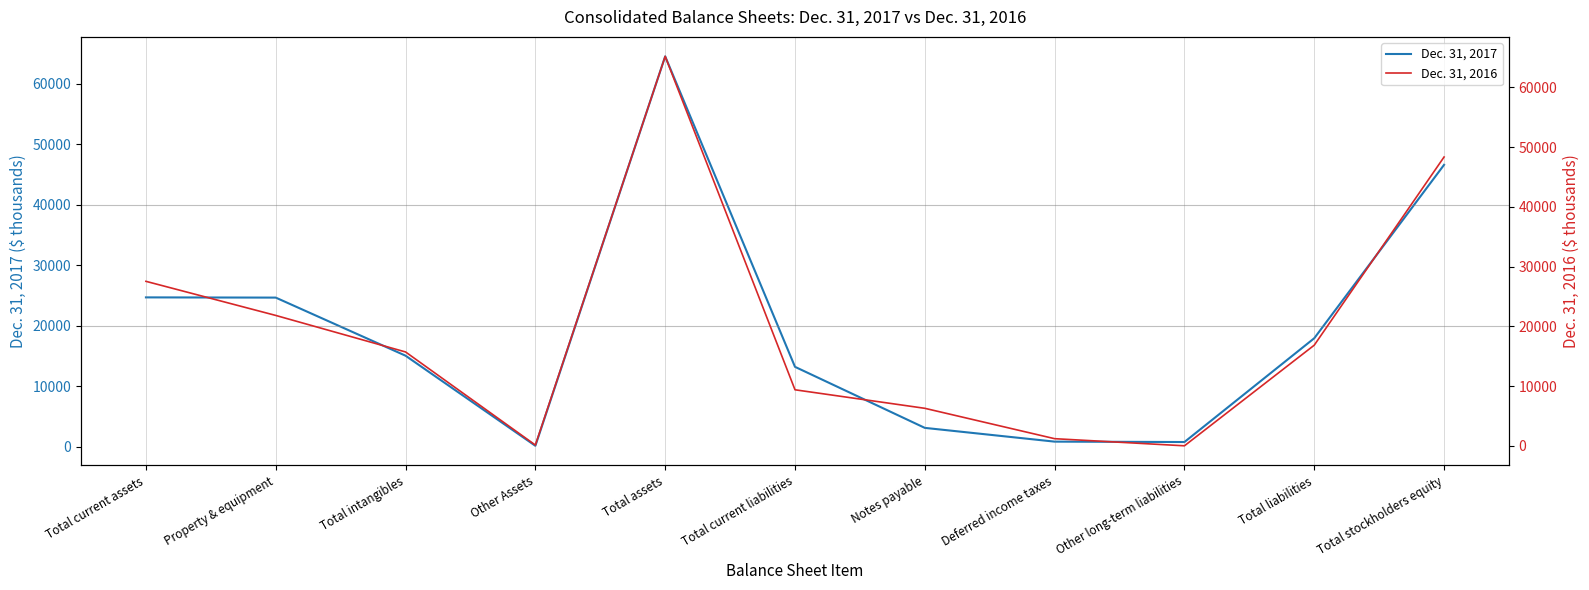

Where is Dec. 31, 2016 nearest to the value 32607?

Total current assets